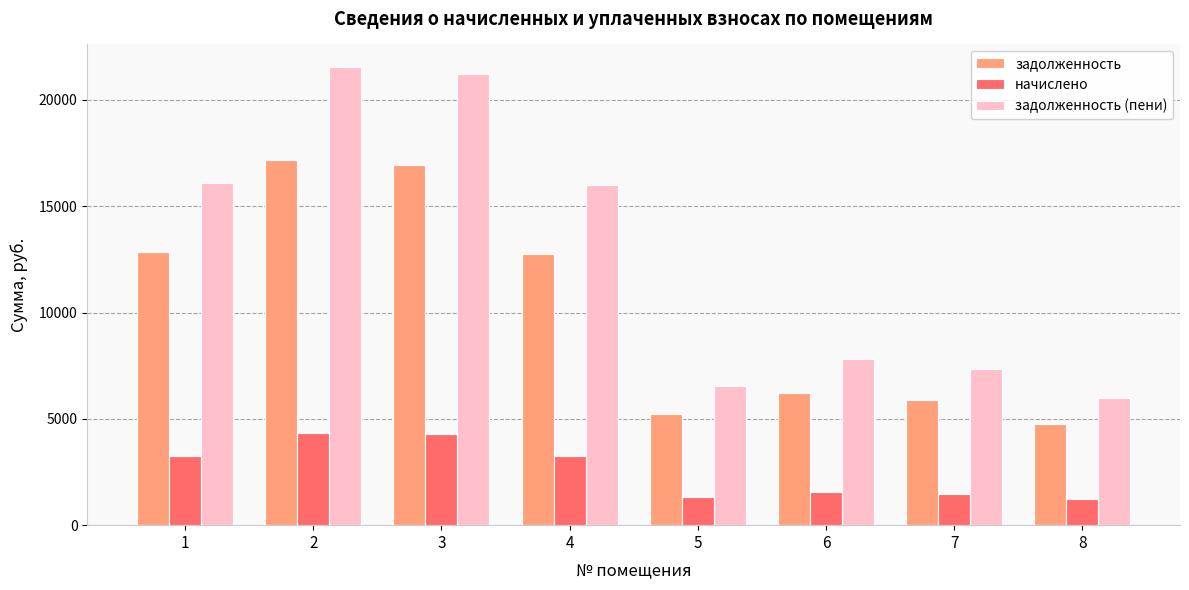

What are all the series names shown in the legend?

задолженность, начислено, задолженность (пени)